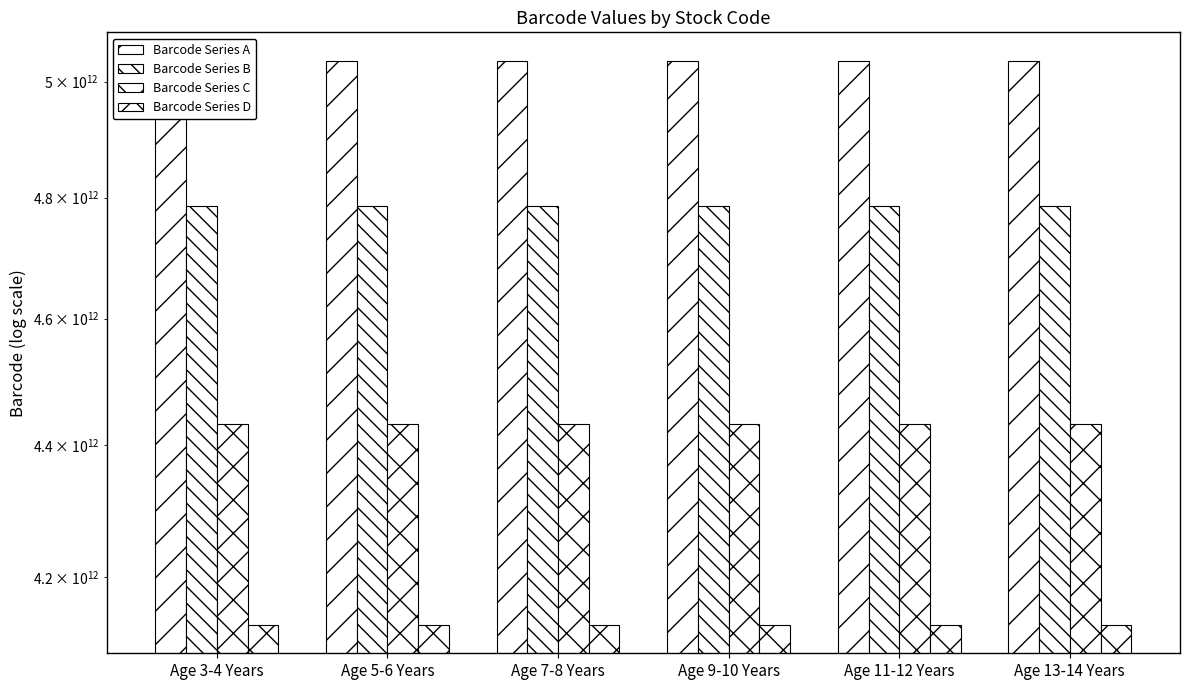

The Barcode Series B series shows 3003557892390.5 at Age 13-14 Years. True or false?

False